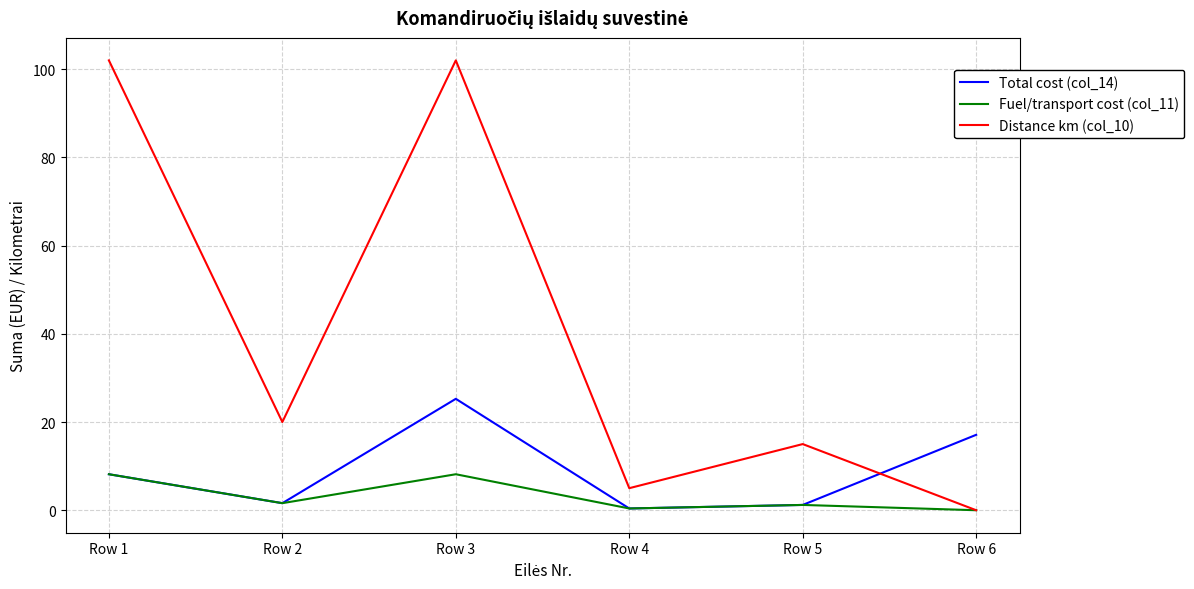

At how many categories does at least one series exceed 47?

2